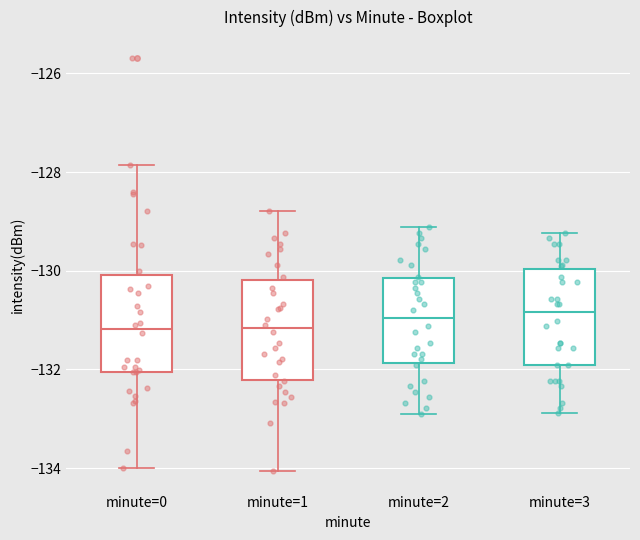

Where does the median line of the box for minute=1 sit on the y-axis? The values are not printed on the chart, so give them approximately, as read against the axis.

-131.2